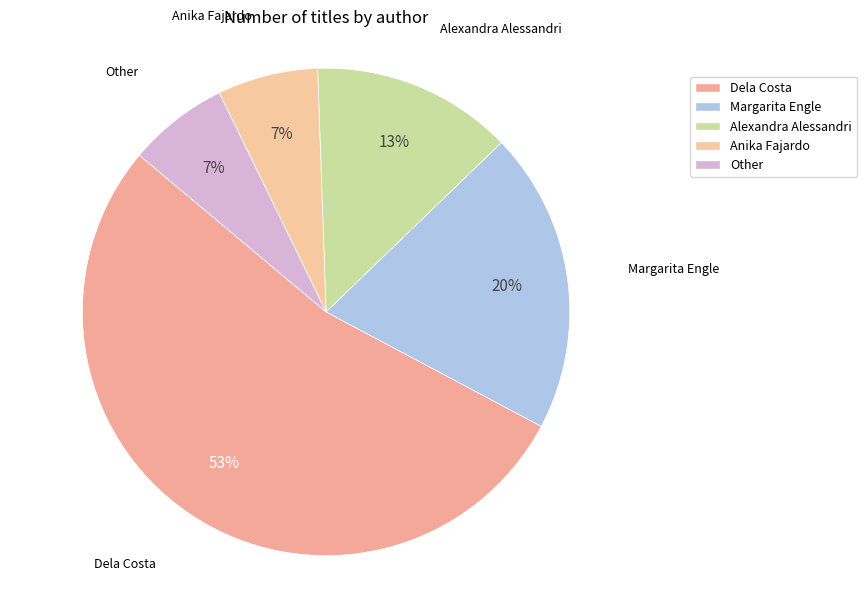

To the nearest percent, what is the average slice percentage?

20%